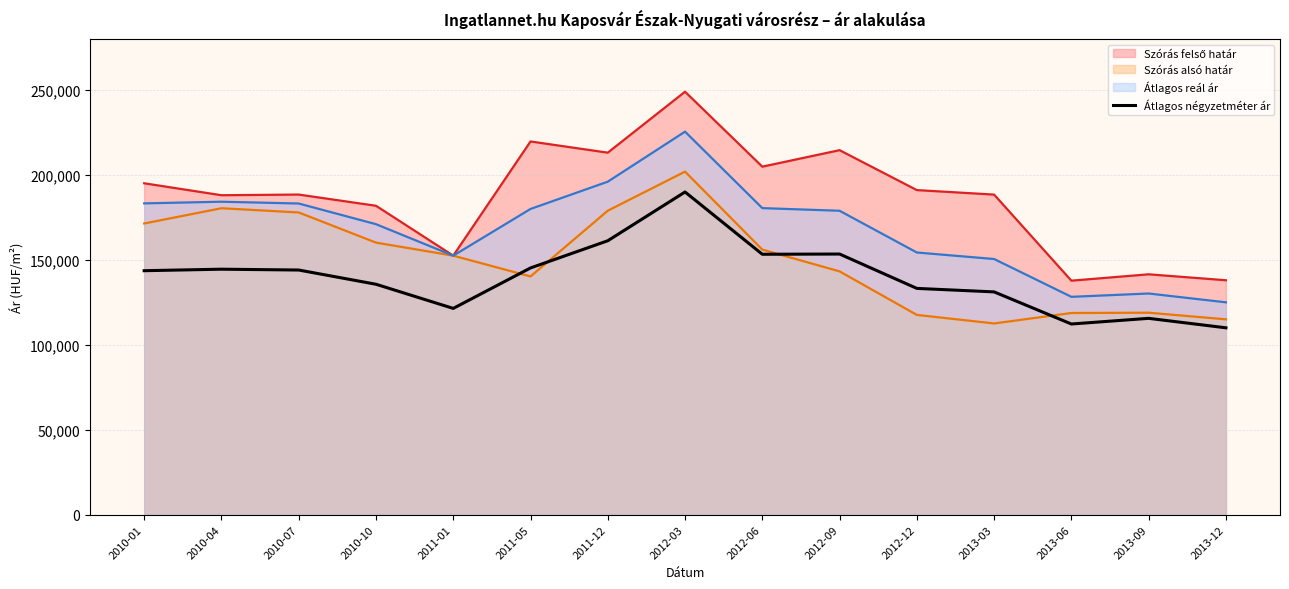

List the labels in order of value, smallest first.

2013-12, 2013-06, 2013-09, 2011-01, 2013-03, 2012-12, 2010-10, 2010-01, 2010-07, 2010-04, 2011-05, 2012-06, 2012-09, 2011-12, 2012-03